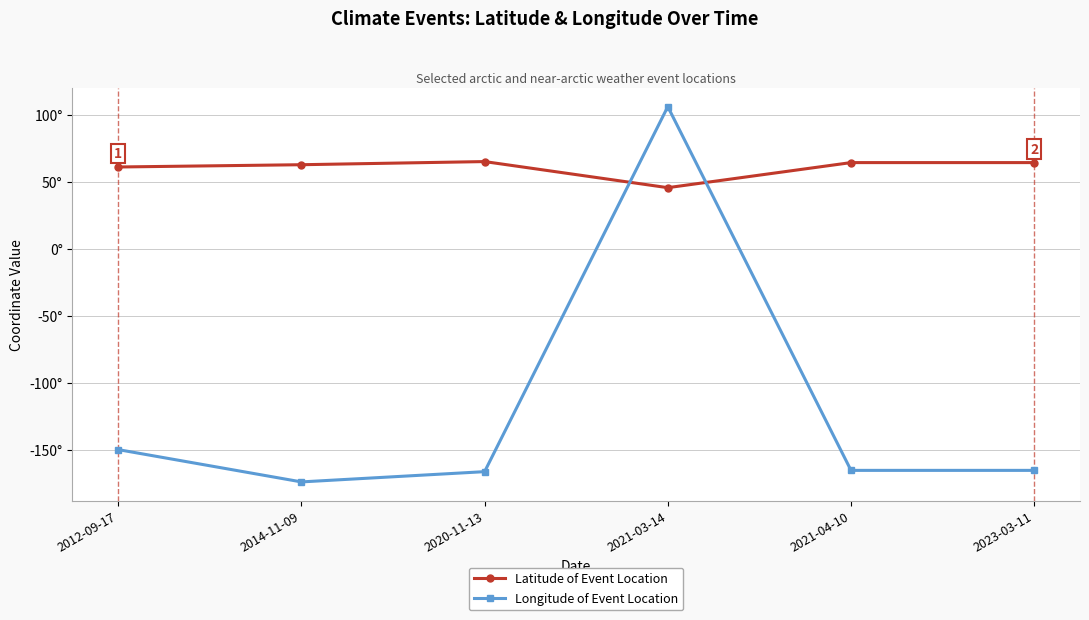

What is the label of the 1st point from the left?

2012-09-17